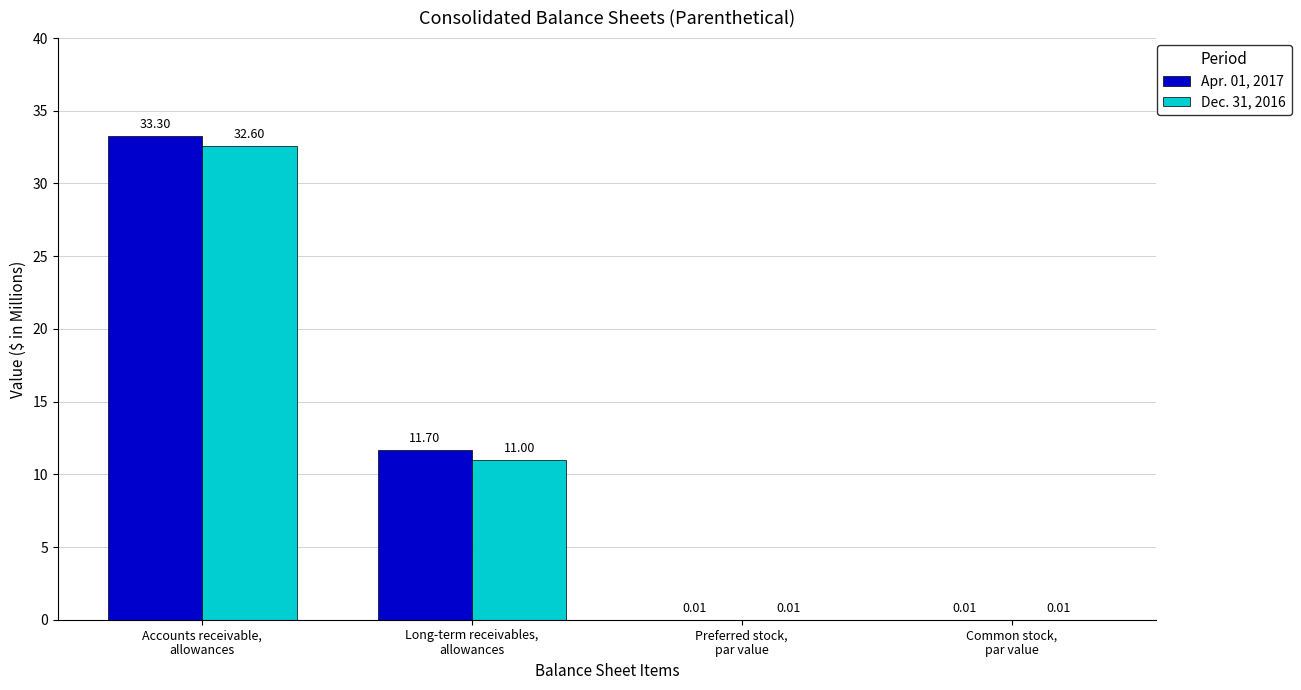

Which series has the largest total across all categories?

Apr. 01, 2017